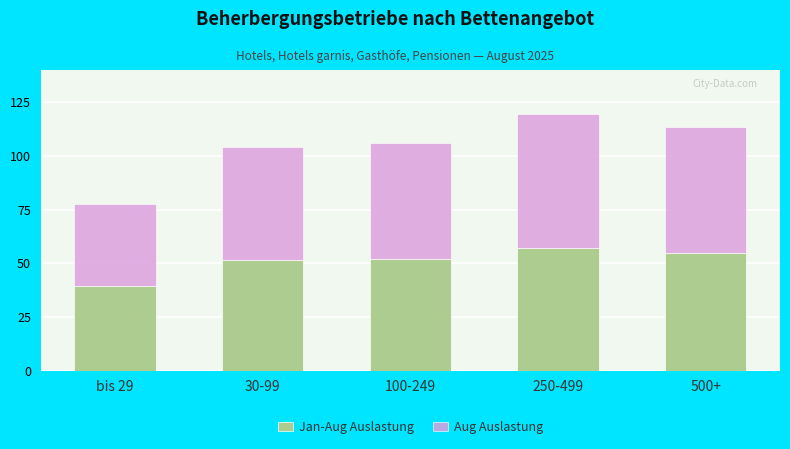

At which category is the sum across all series the highest?

250-499